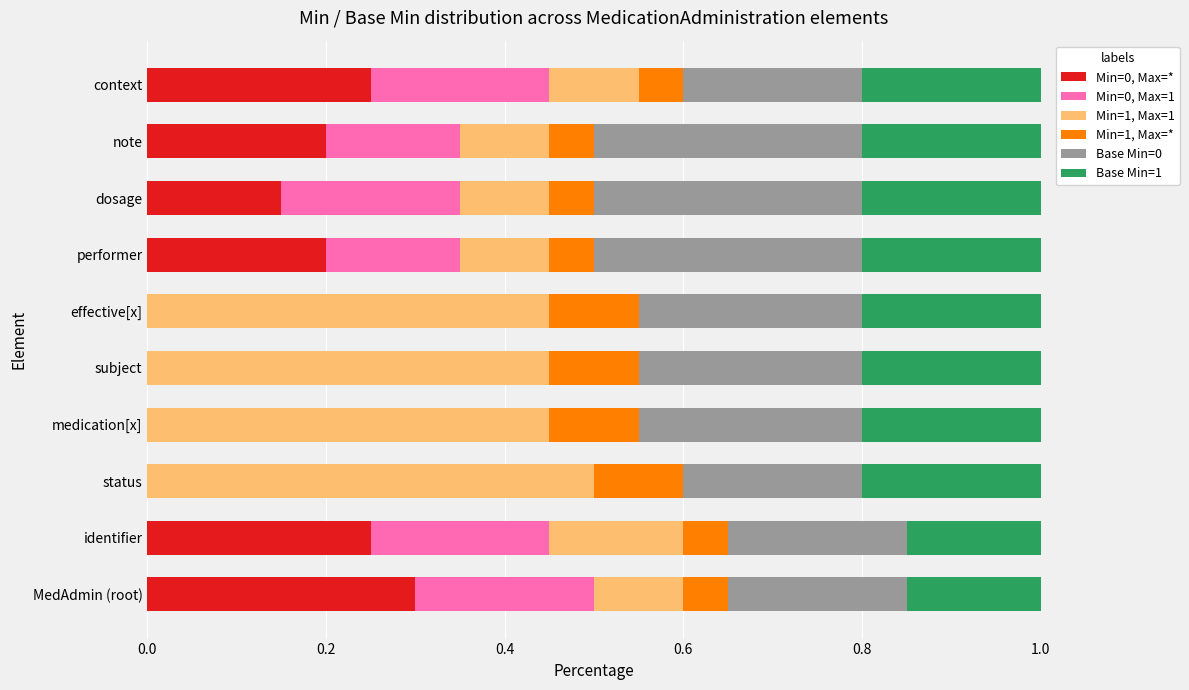

What is the highest value of the Min=0, Max=* series?

0.3